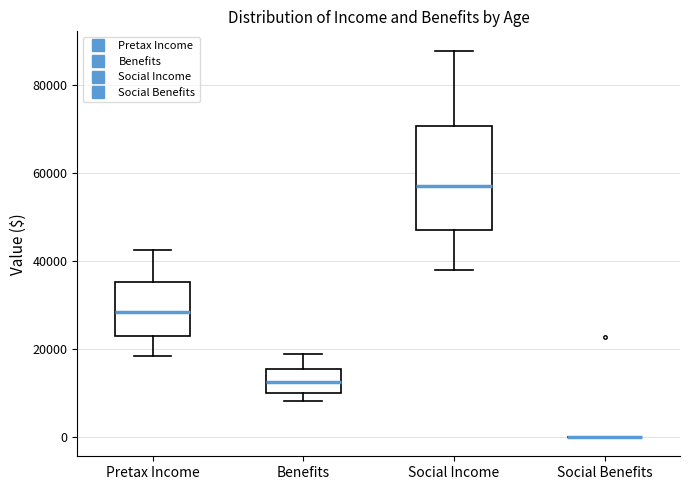

Reading left to right, read every box against the y-axis: the position of its median line, the range the box covers, and the ends of its whiskers. The values are not printed on the chart, so give them approximately, as read against the axis.

Pretax Income: median 28000, box 22000 to 36000, whiskers 18000 to 42000
Benefits: median 12000, box 10000 to 16000, whiskers 8000 to 18000
Social Income: median 56000, box 48000 to 70000, whiskers 38000 to 88000
Social Benefits: box collapsed to a line at 0, whiskers 0 to 0